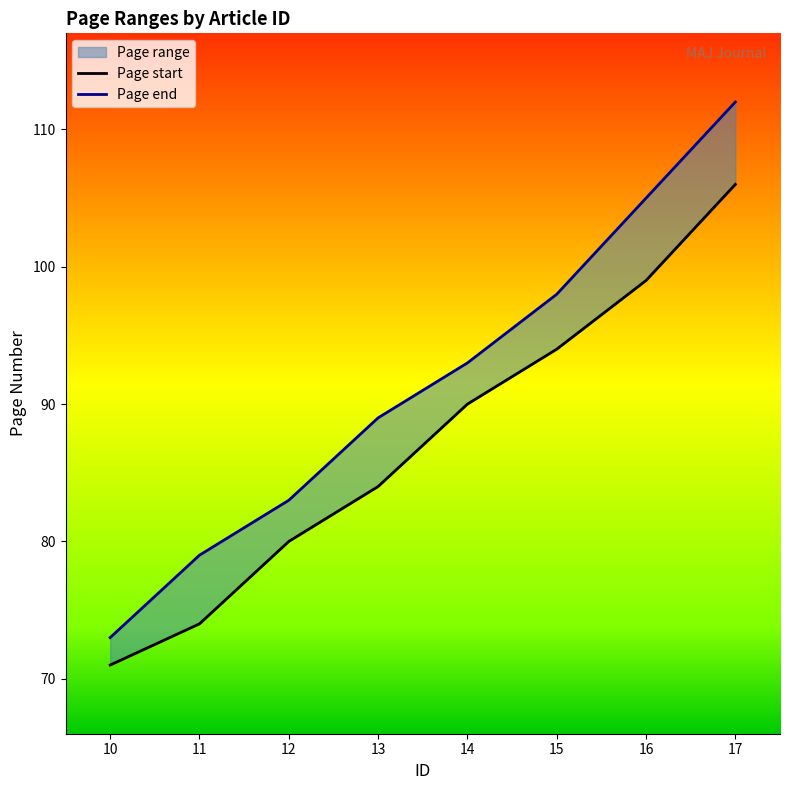

At 17, list the series in order from largest to smallest.

Page end, Page start